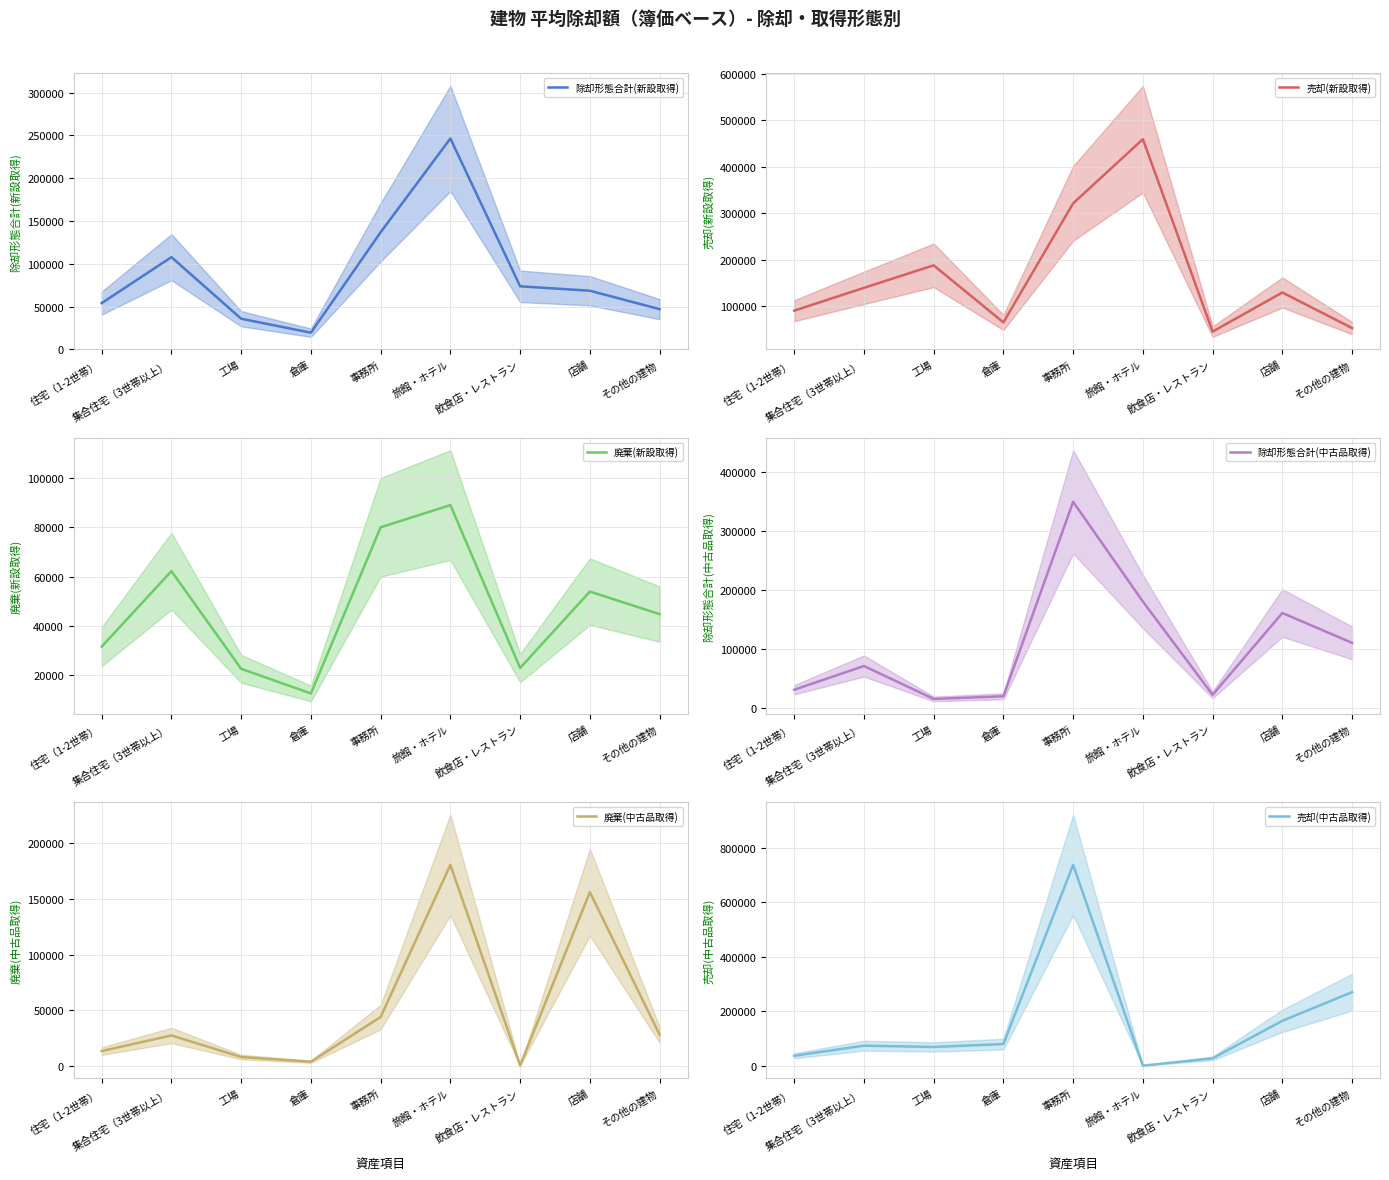

Rank the series at 旅館・ホテル from lowest to highest value.

売却(中古品取得), 廃棄(新設取得), 除却形態合計(中古品取得), 廃棄(中古品取得), 除却形態合計(新設取得), 売却(新設取得)